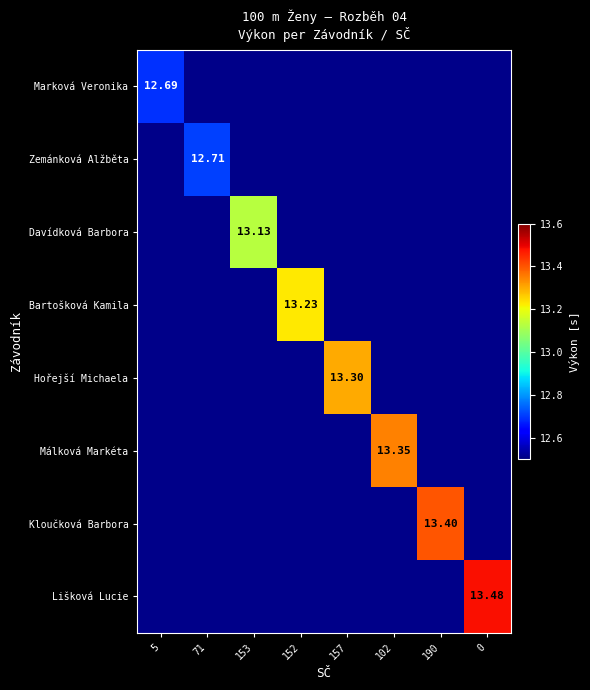

True or false: Davídková Barbora has a value of 12.5 at 0.

True